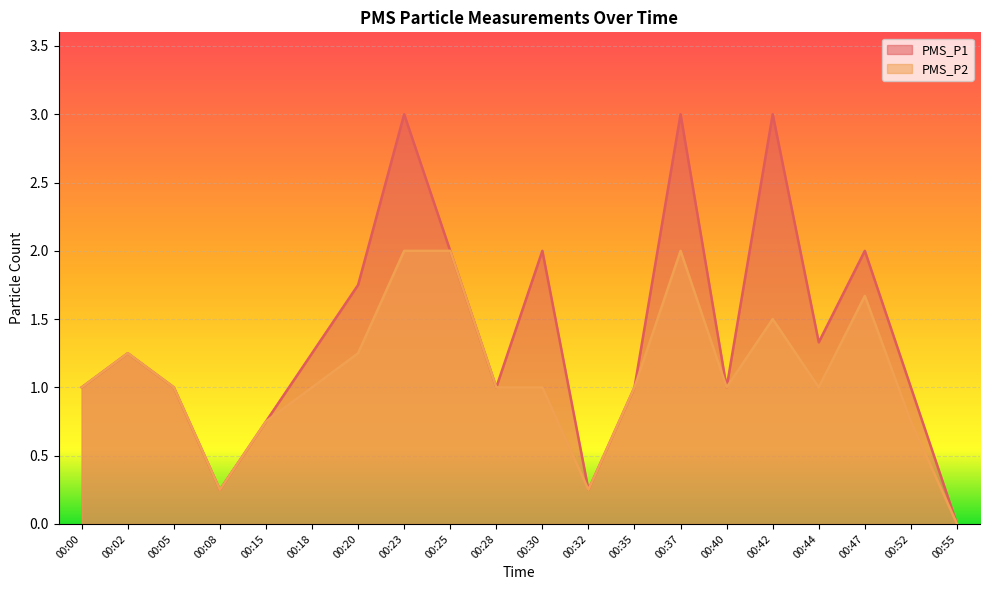

Which series has the largest total across all categories?

PMS_P1